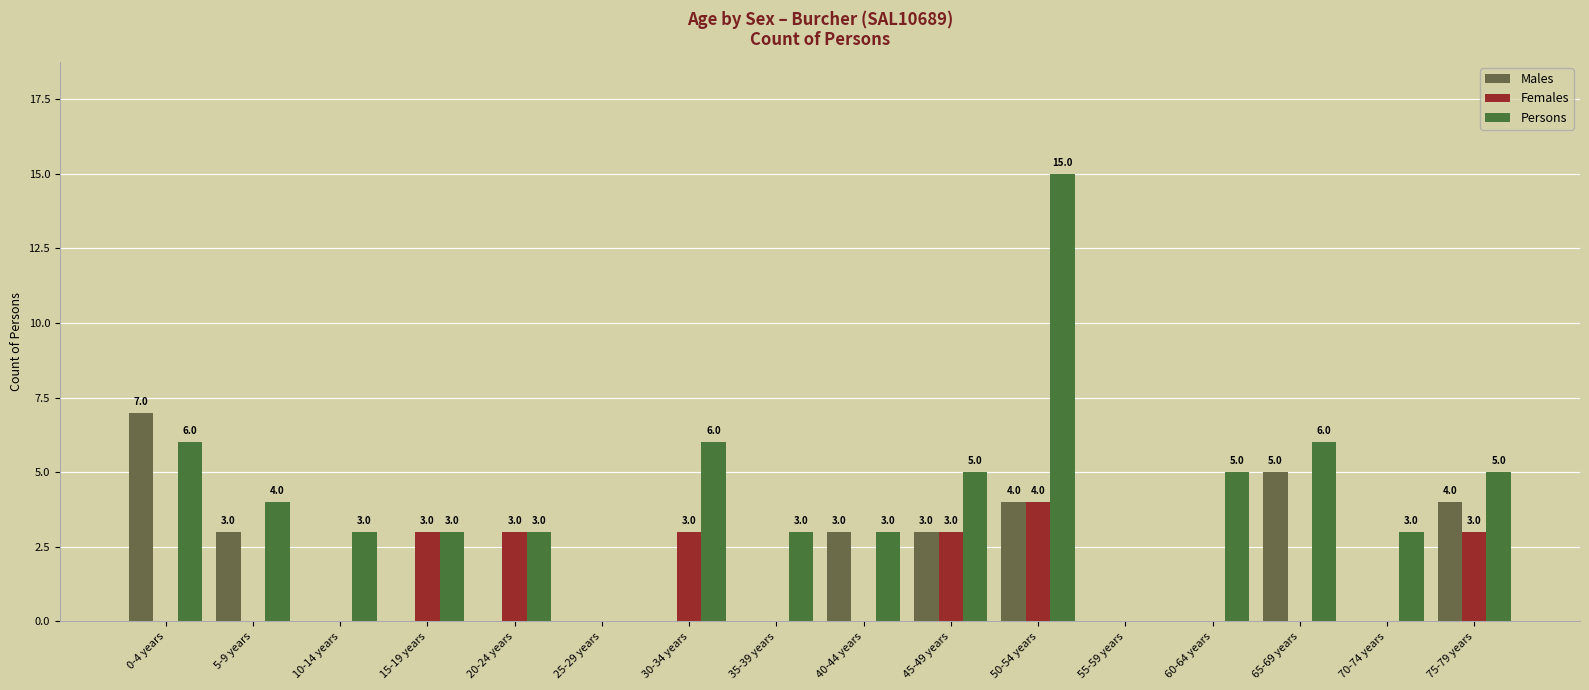

Is it true that Persons equals 6 at 65-69 years?

True